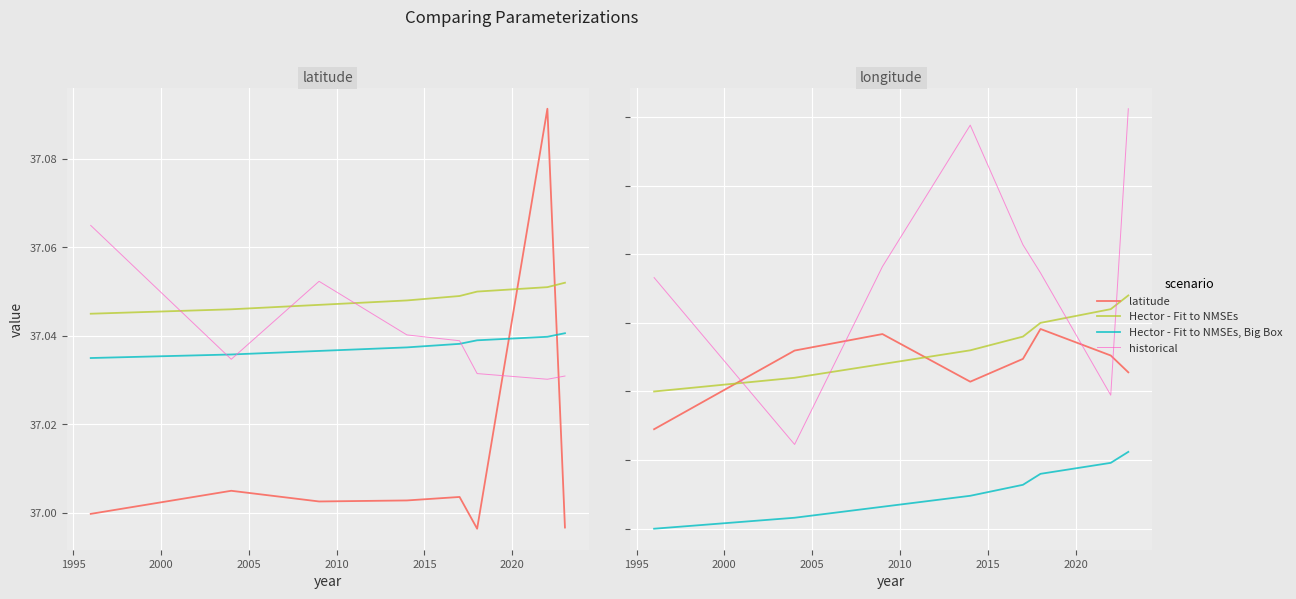

Which series has the largest total across all categories?

historical